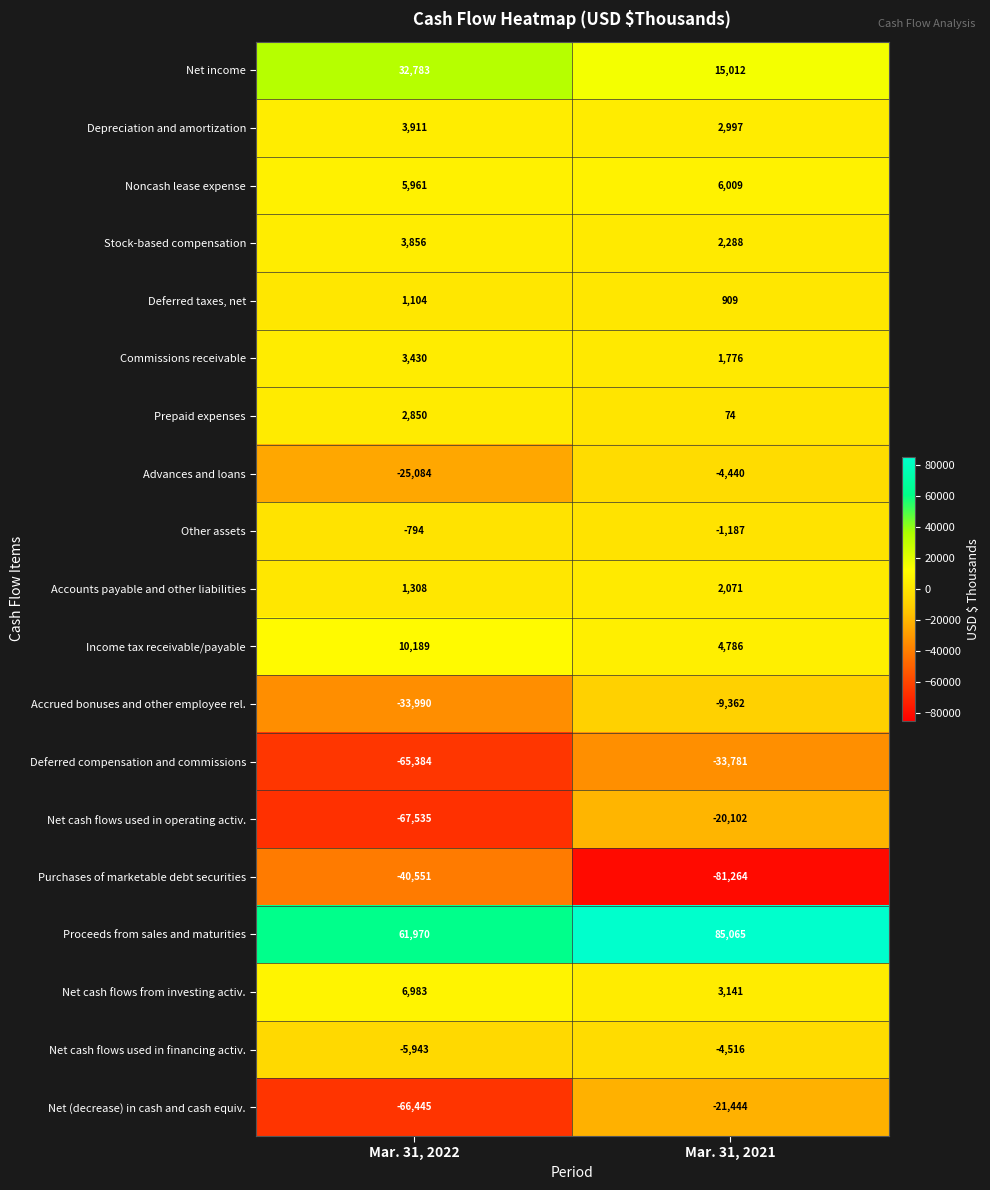

What is the average value of the Other assets series?

-990